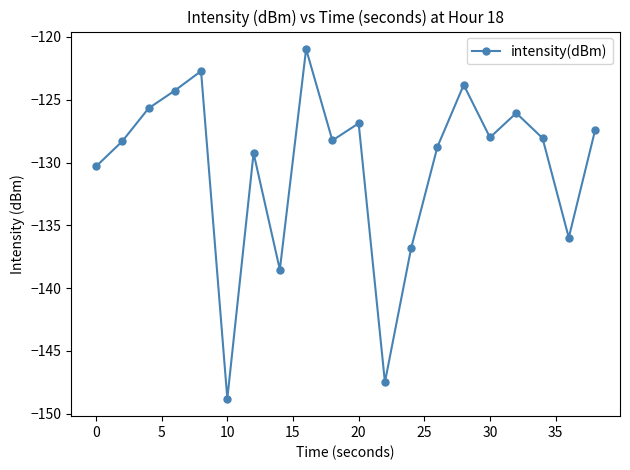

How many lines are shown in the chart?

1